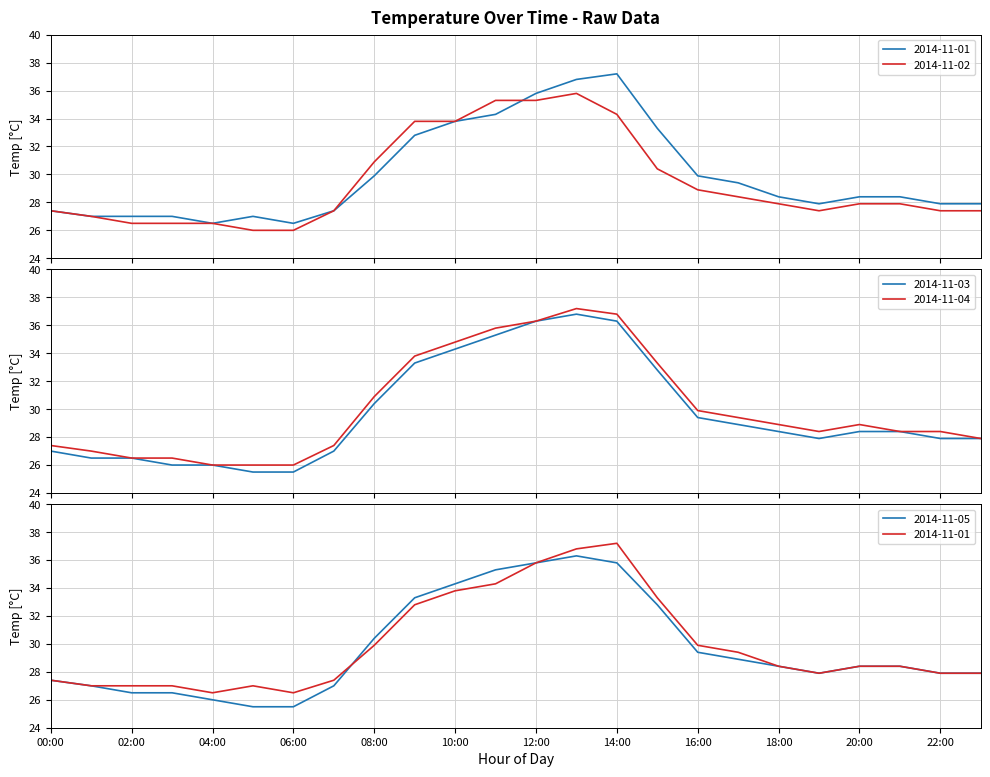

What is the minimum value for 2014-11-03?

25.5